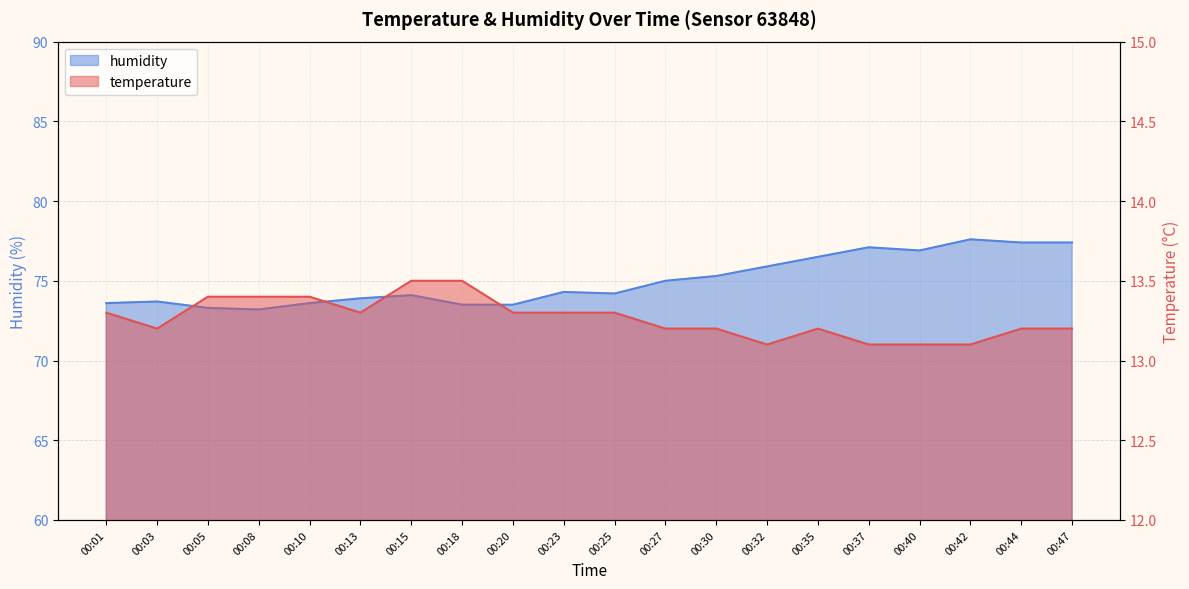

Reading left to right, extract all data points from this chart.

temperature: 00:01=13.3	00:03=13.2	00:05=13.4	00:08=13.4	00:10=13.4	00:13=13.3	00:15=13.5	00:18=13.5	00:20=13.3	00:23=13.3	00:25=13.3	00:27=13.2	00:30=13.2	00:32=13.1	00:35=13.2	00:37=13.1	00:40=13.1	00:42=13.1	00:44=13.2	00:47=13.2
humidity: 00:01=73.6	00:03=73.7	00:05=73.3	00:08=73.2	00:10=73.6	00:13=73.9	00:15=74.1	00:18=73.5	00:20=73.5	00:23=74.3	00:25=74.2	00:27=75.0	00:30=75.3	00:32=75.9	00:35=76.5	00:37=77.1	00:40=76.9	00:42=77.6	00:44=77.4	00:47=77.4